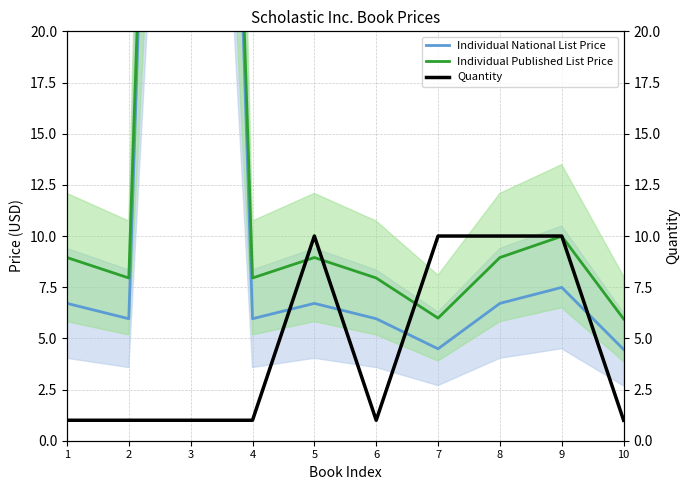

What is the difference between the Individual Published List Price values at 5 and 2?

1.0